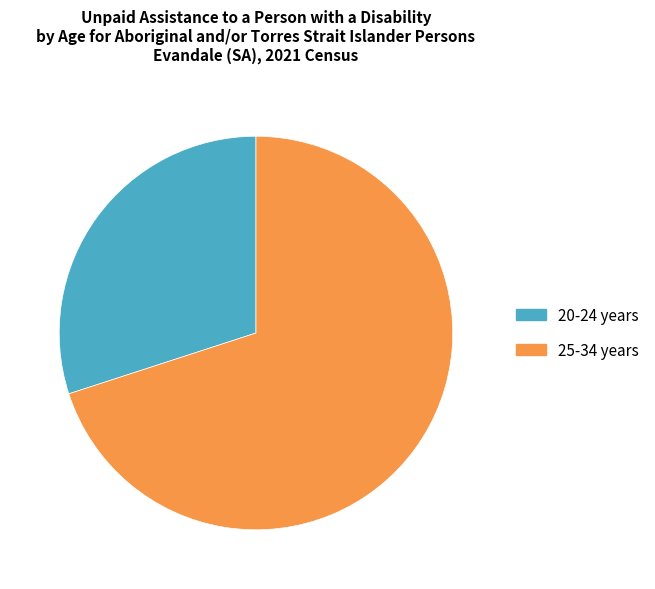

Combined, do 20-24 years and 25-34 years account for over 50%?

Yes